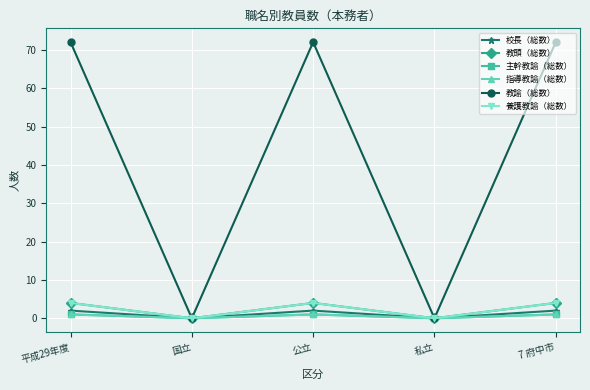

Does the chart have visible grid lines?

Yes